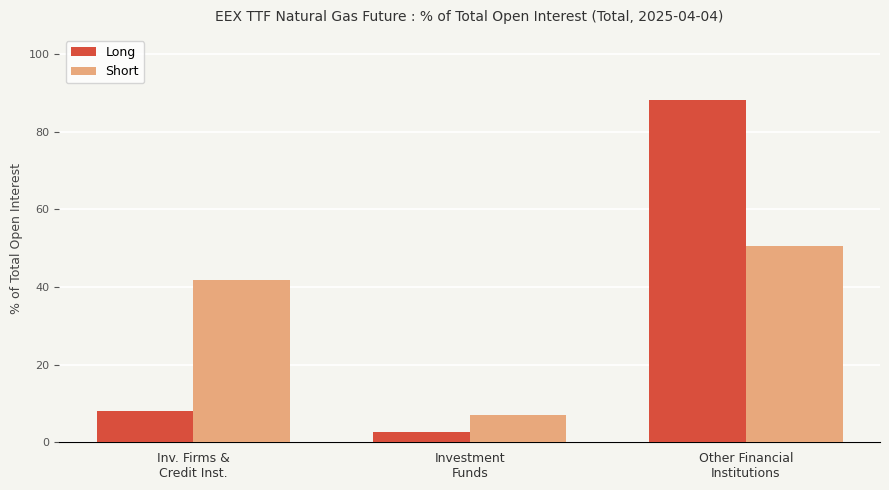

Is the value of Short at Other Financial
Institutions greater than the value of Long at Other Financial
Institutions?

No